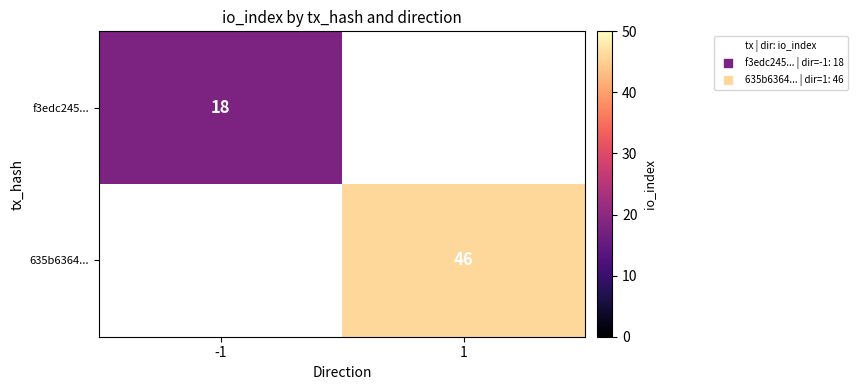

The 635b6364... series shows 46 at 1. True or false?

True